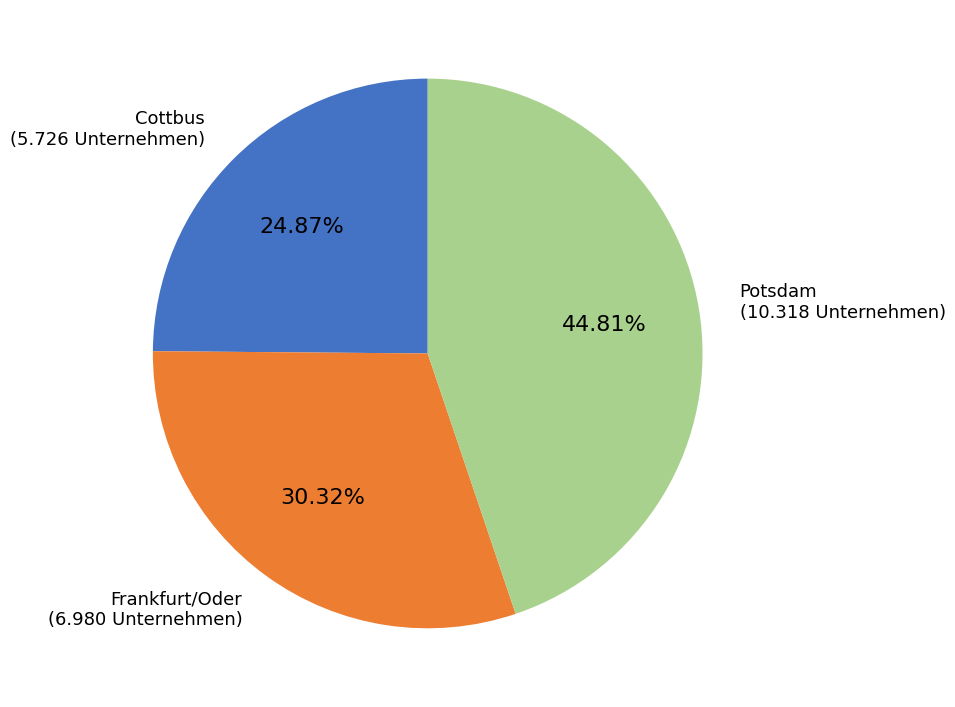

To the nearest percent, what is the average slice percentage?

33%